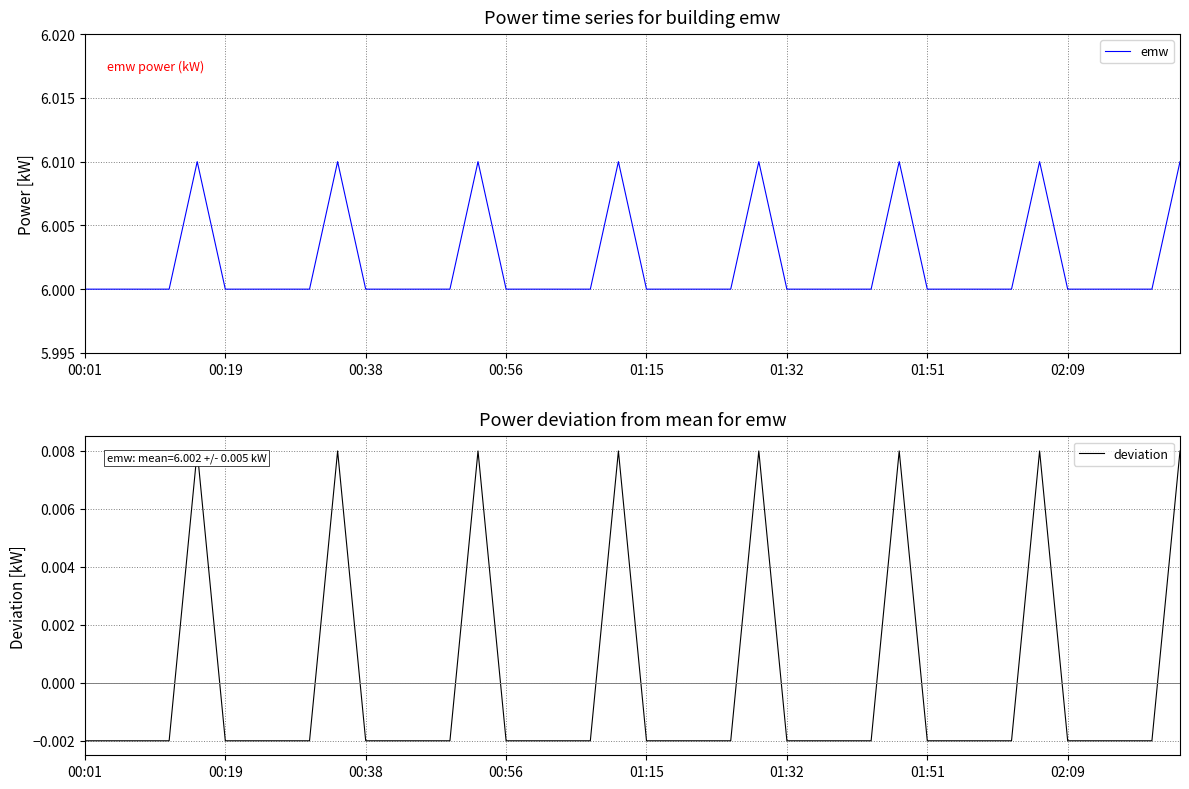

Where is deviation nearest to the value 0?

00:01